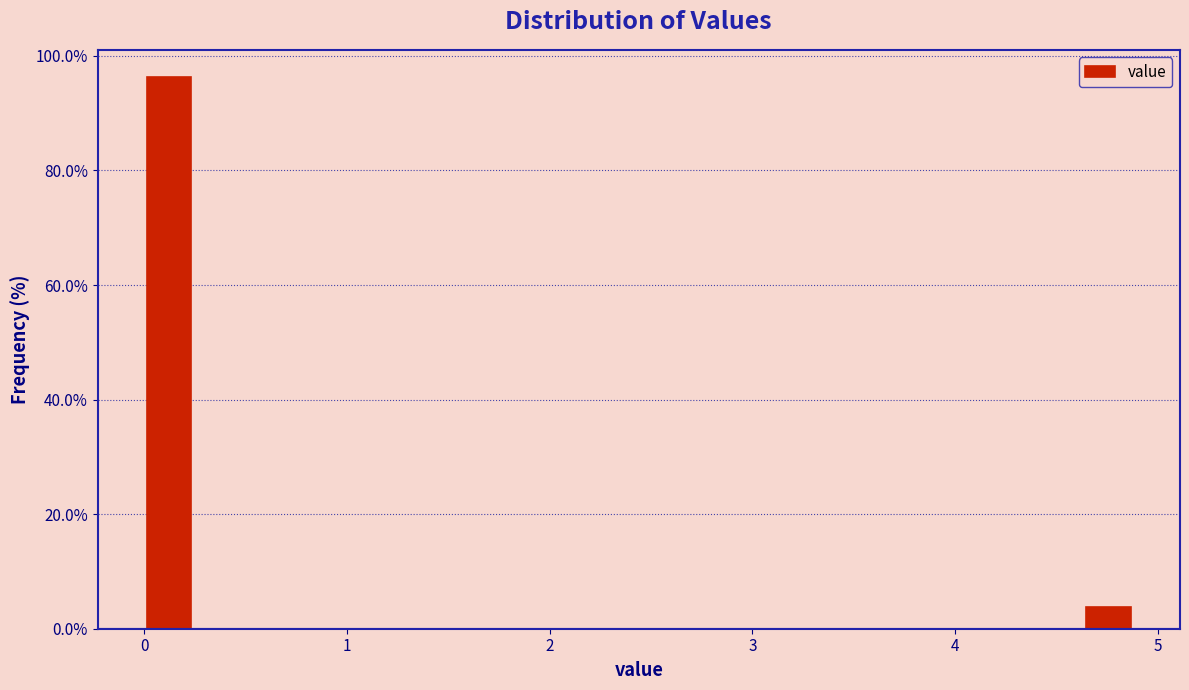

Around what value on the x-axis is the tallest bar? Give the approximate position of its centre, as read against the axis.

0.1